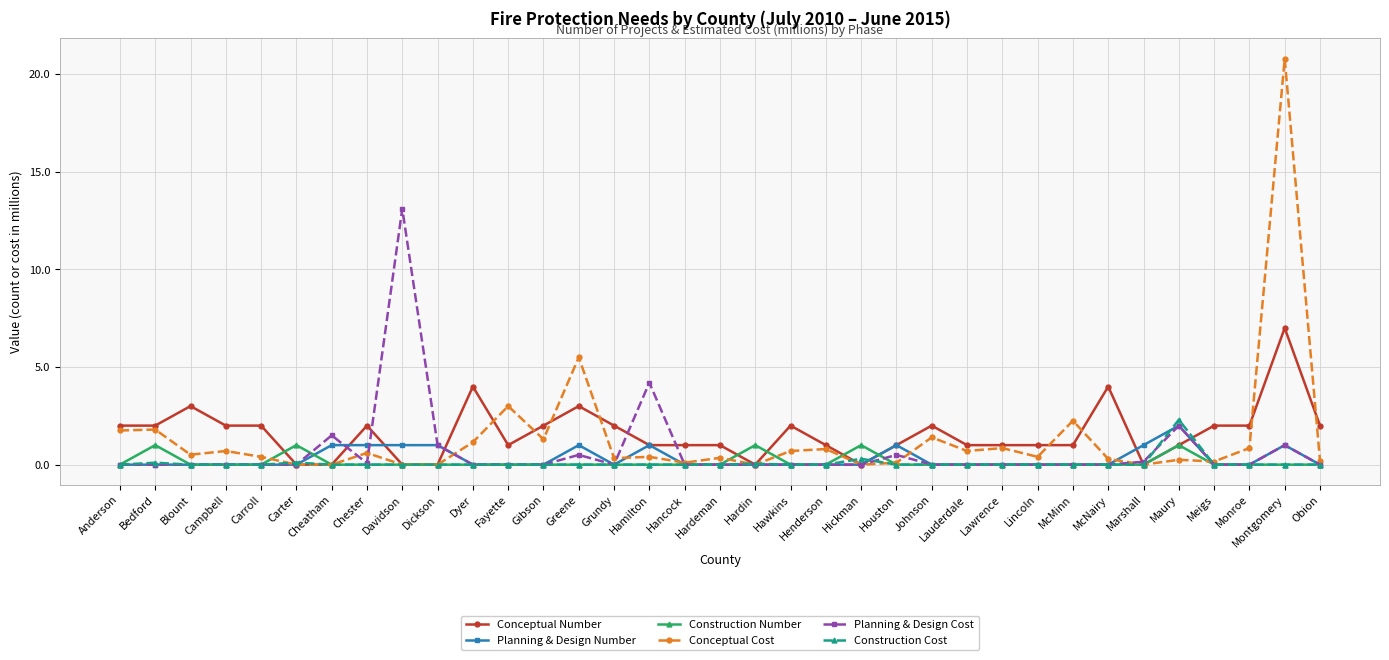

Is it true that Conceptual Number equals 1.0 at Houston?

True